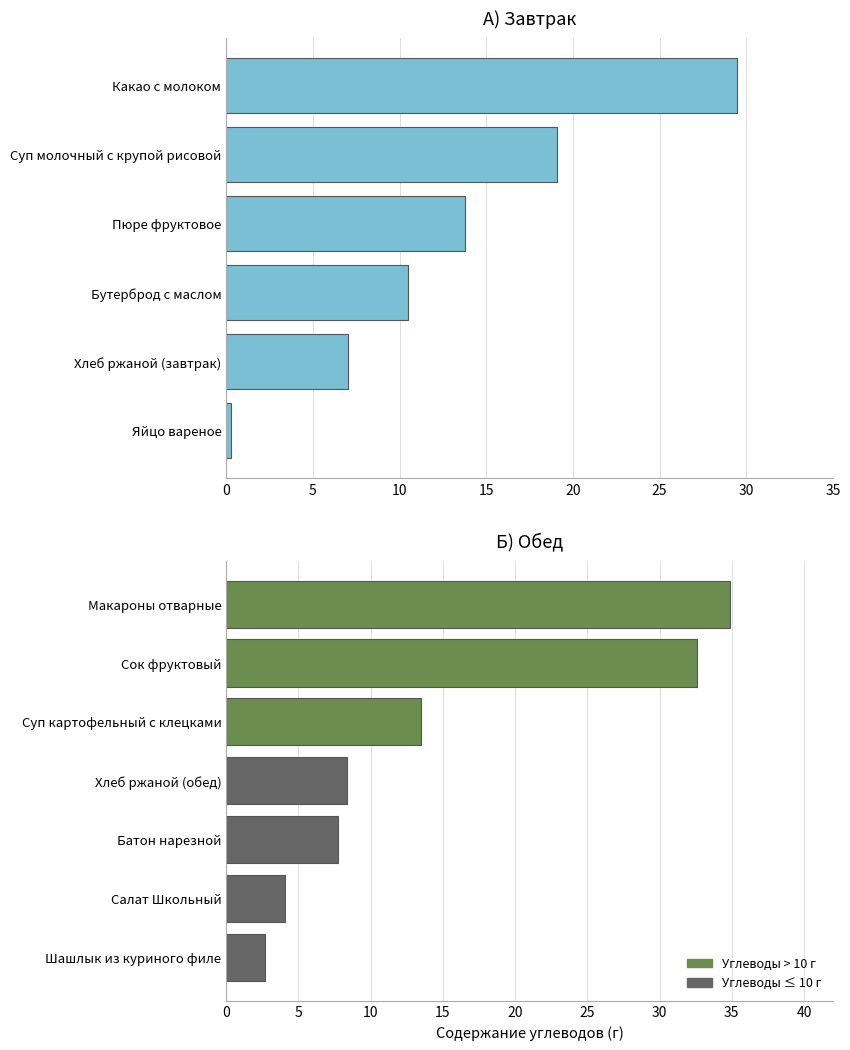

Which has a higher value, Макароны отварные or Хлеб ржаной (обед)?

Макароны отварные